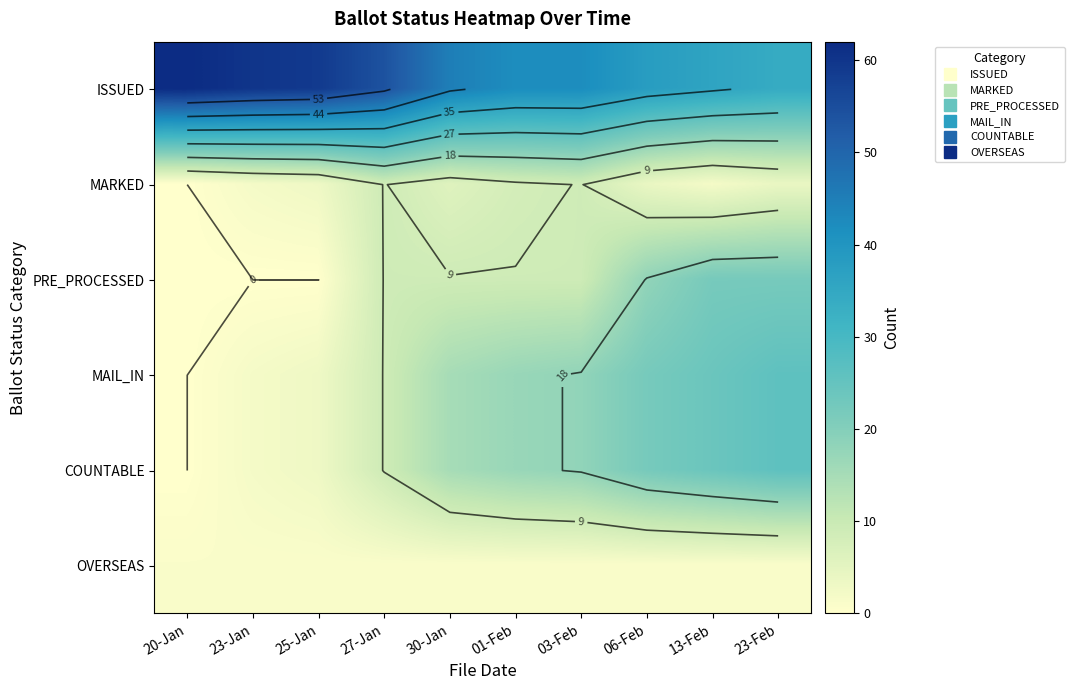

How many data points does each series have?

10